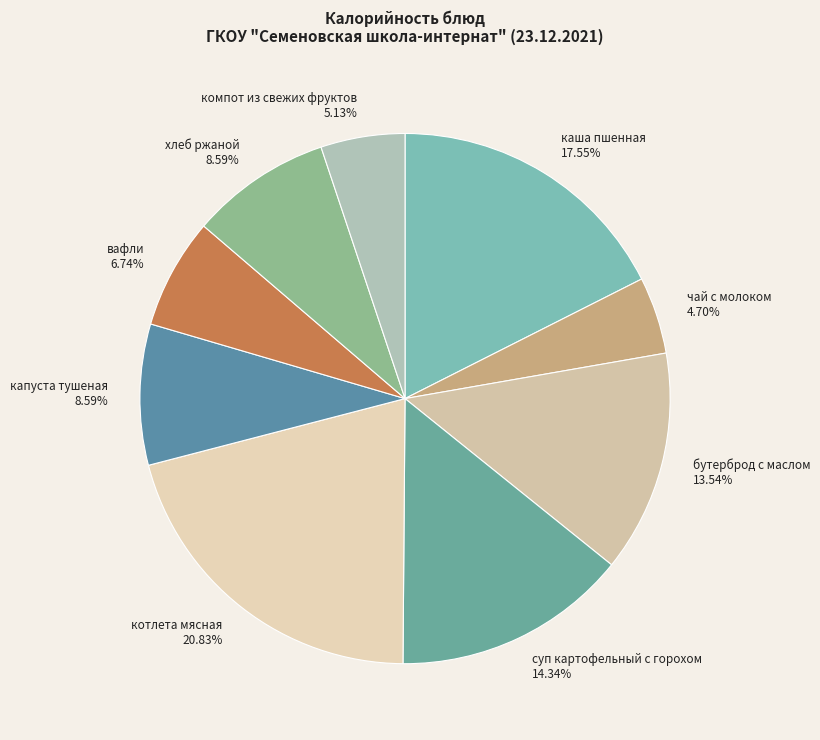

Is there any slice that represents more than half of the pie?

No